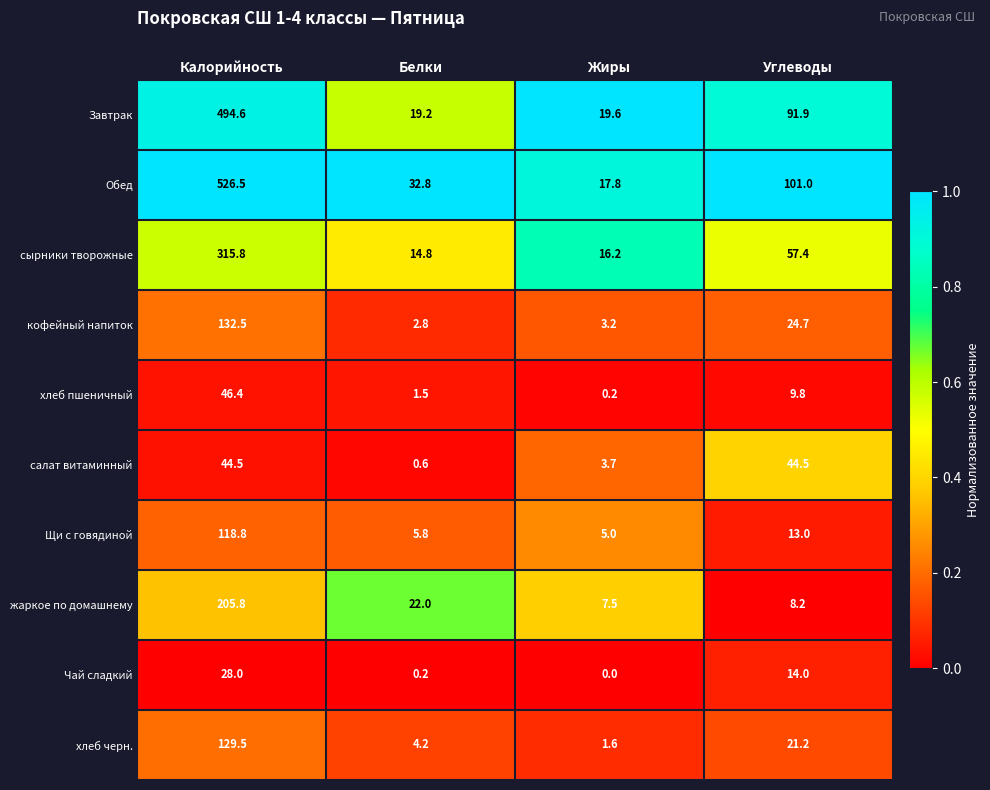

What is the sum of all Обед values?

678.1